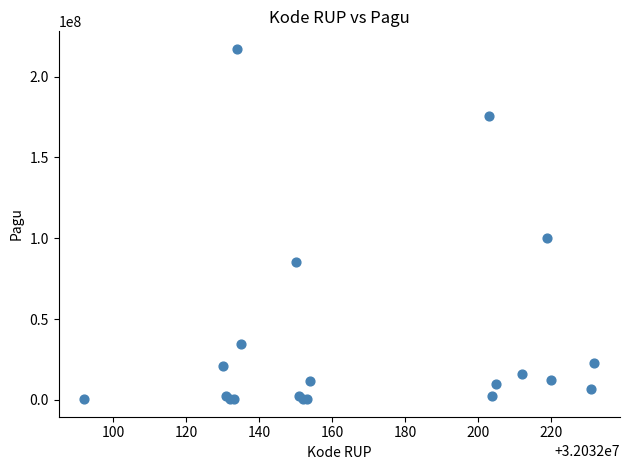

What Y value in the scatter plot is closest to 108800000?

99958000